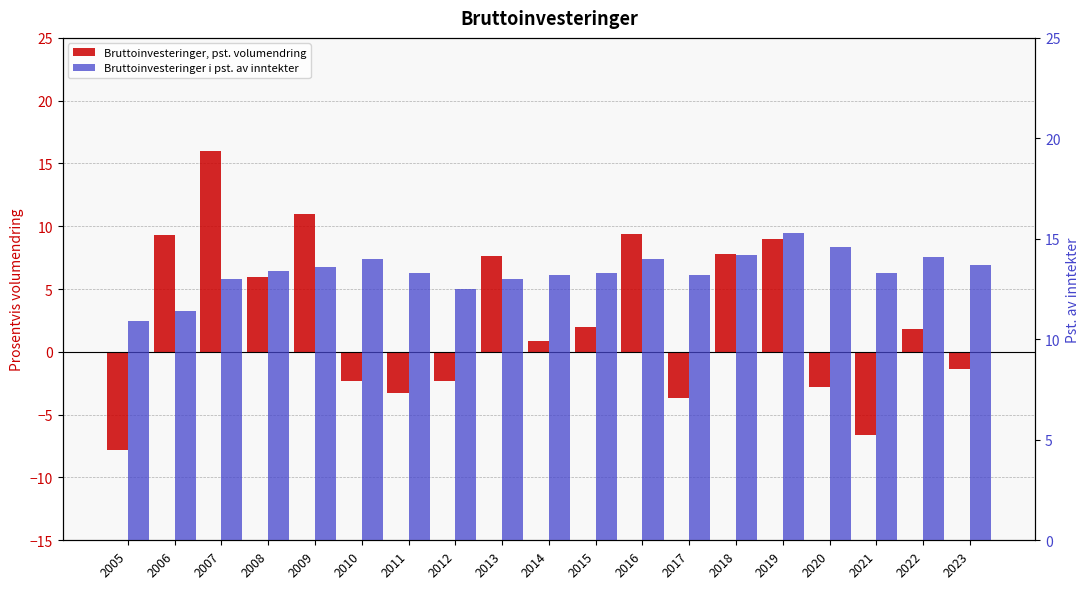

Which series has the largest total across all categories?

Bruttoinvesteringer i pst. av inntekter